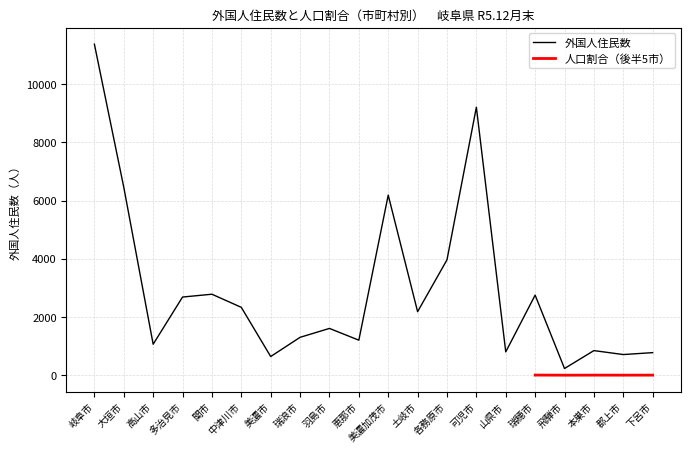

Reading left to right, extract all data points from this chart.

11374	6458	1065	2686	2783	2332	642	1302	1608	1204	6188	2183	3965	9208	802	2751	231	846	710	776